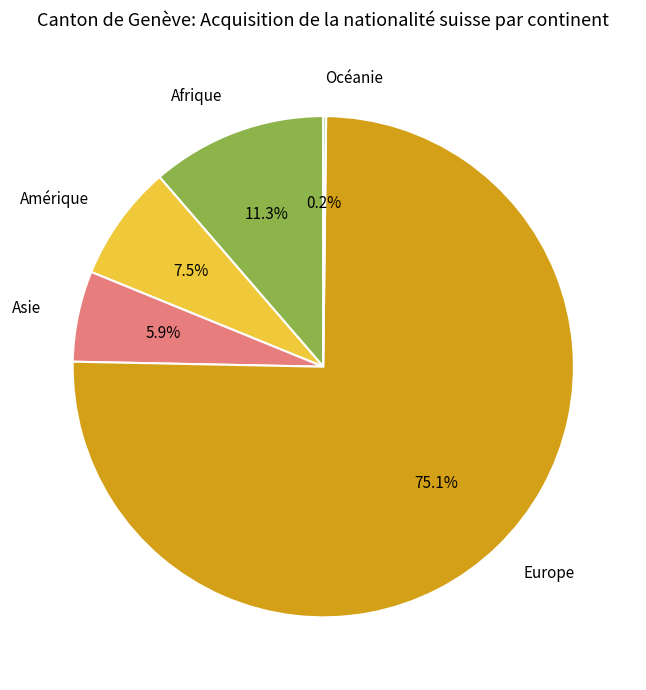

To the nearest percent, what portion does Asie represent?

6%